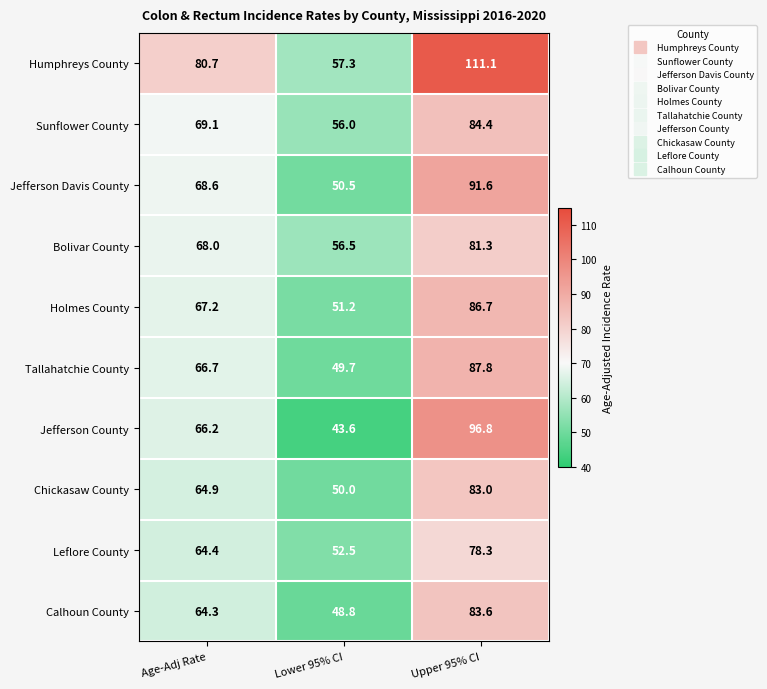

Which category has the highest value across all series?

Upper 95% CI